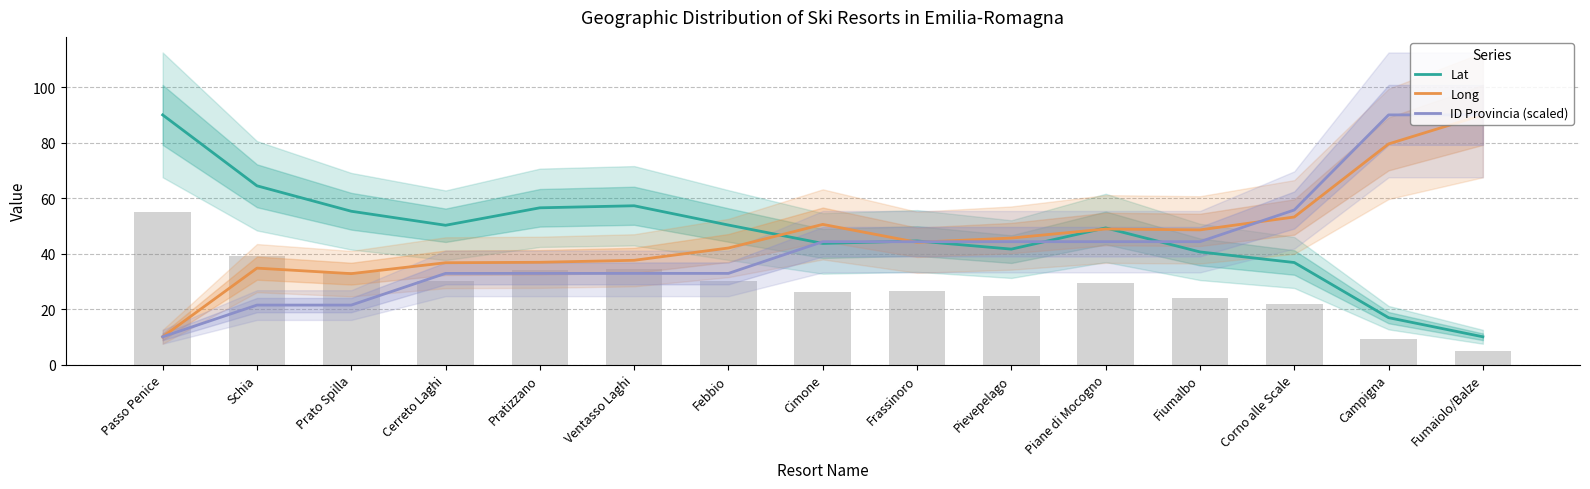

What is the maximum value for ID Provincia (scaled)?

90.0